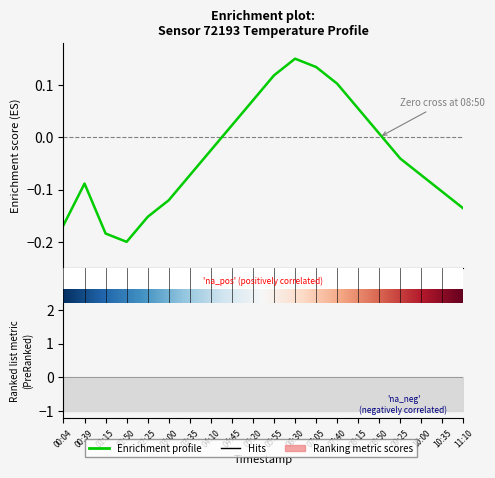

True or false: the data shows 0.0 at 04:45.

False